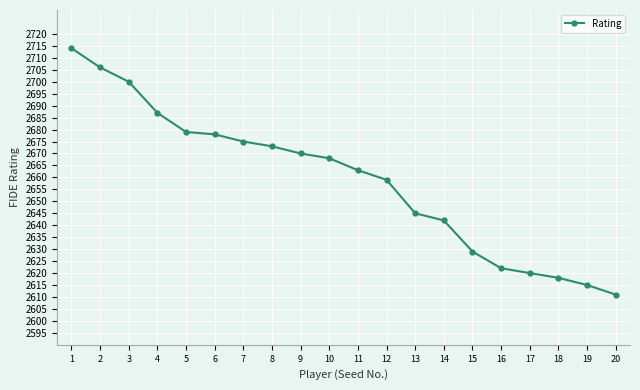

What is the change in value from 3 to 14?

-58